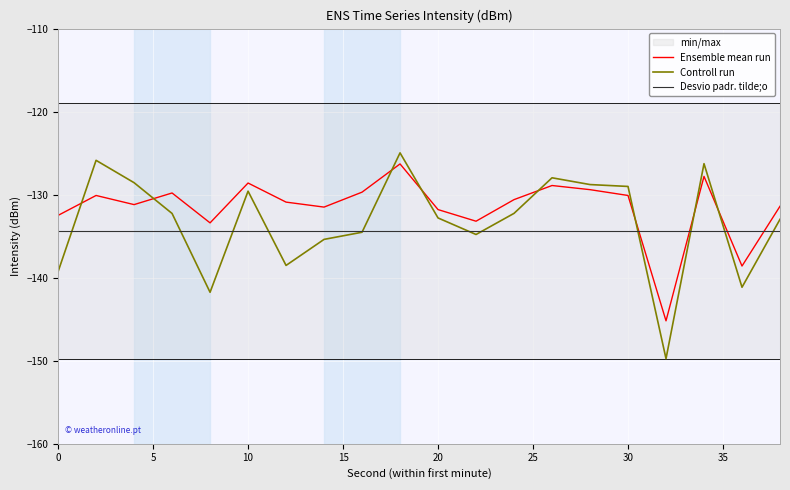

Is it true that Desvio padr. tilde;o equals -134.3 at 10?

True